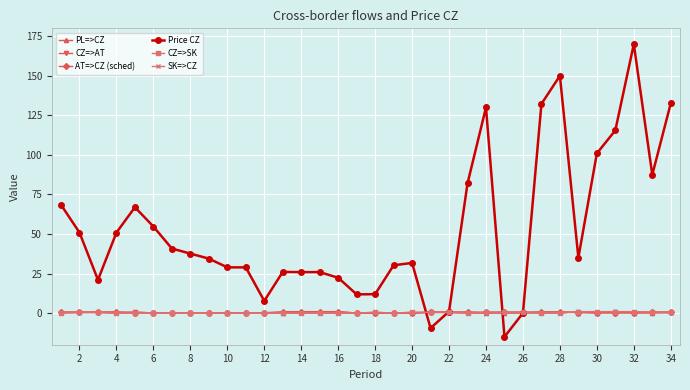

How many times do Price CZ and SK=>CZ cross each other?

4